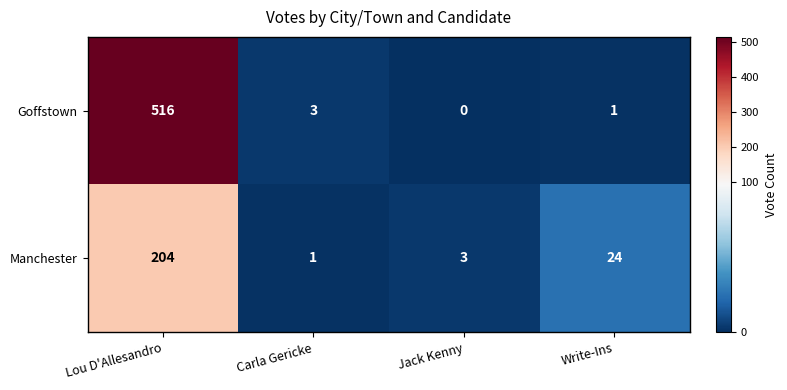

What is the total value across all series at Carla Gericke?

4